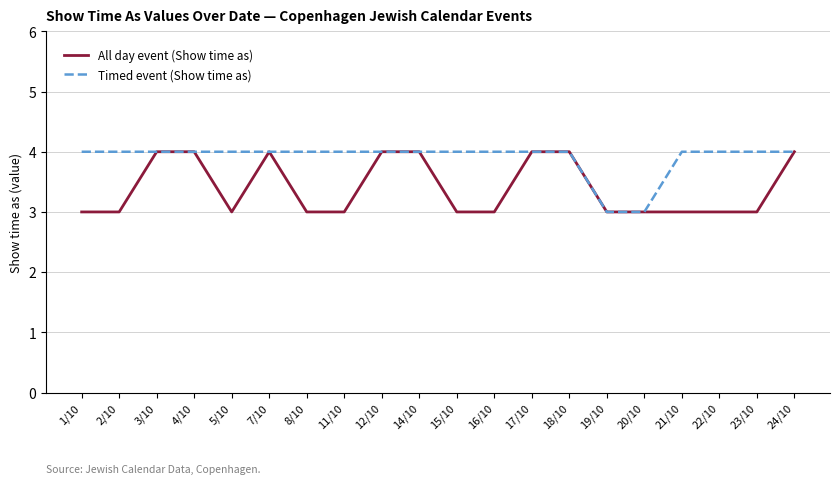

What are all the series names shown in the legend?

All day event (Show time as), Timed event (Show time as)